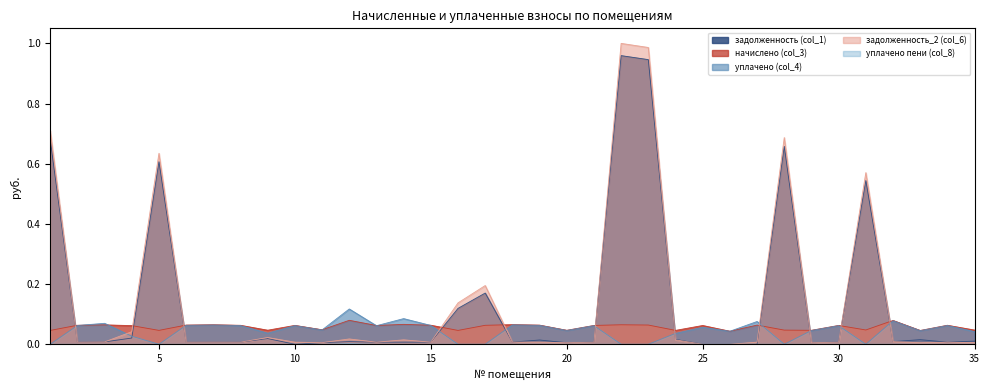

Between 18 and 31, which series saw the biggest shift?

задолженность_2 (col_6)